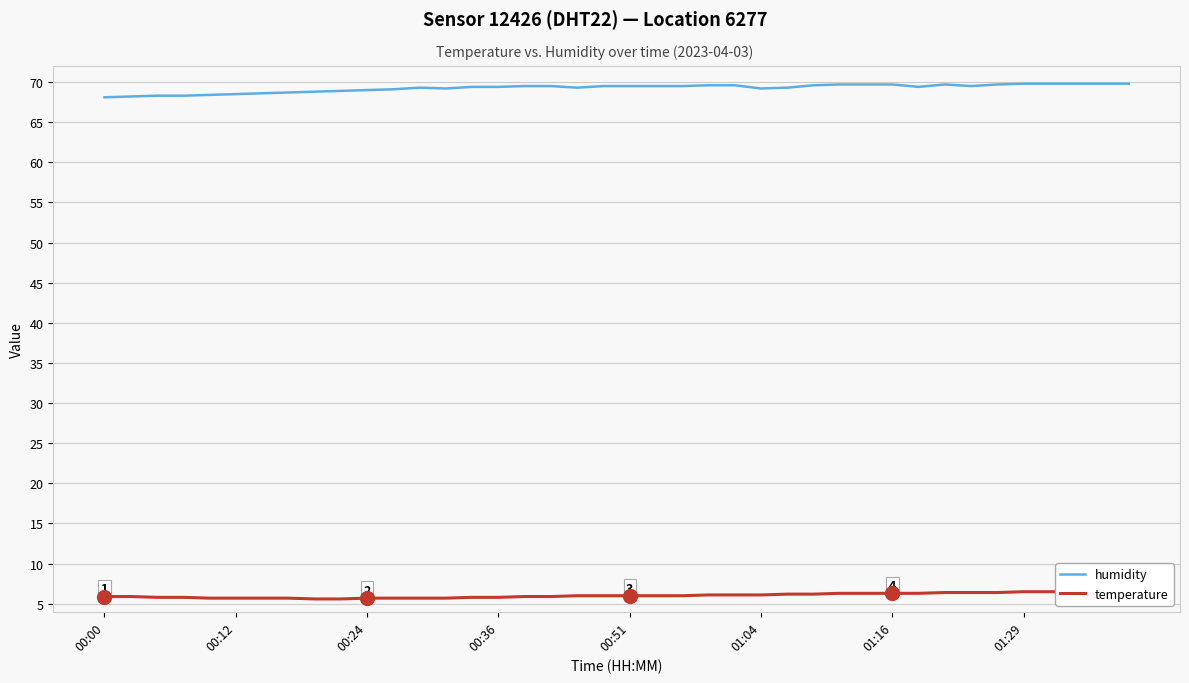

What is the sum of all humidity values?

2770.2